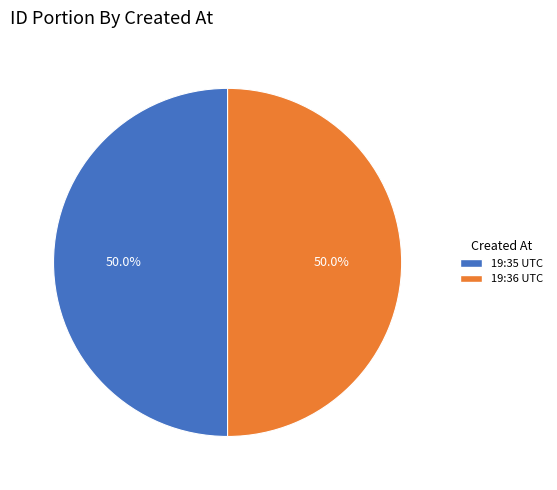

How many segments does this pie chart have?

2